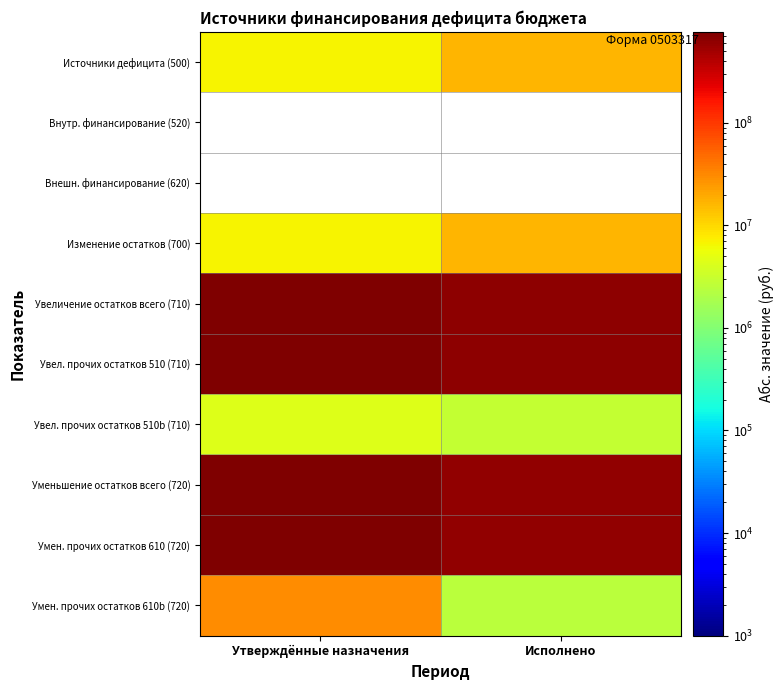

How many categories are shown in the chart?

2